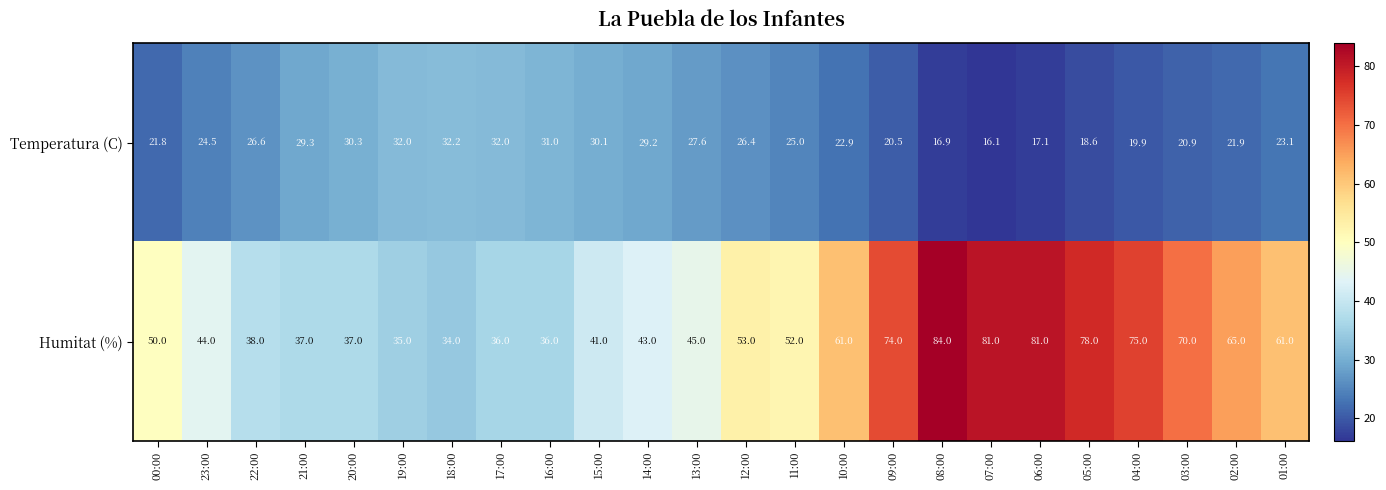

Which series has the largest total across all categories?

Humitat (%)